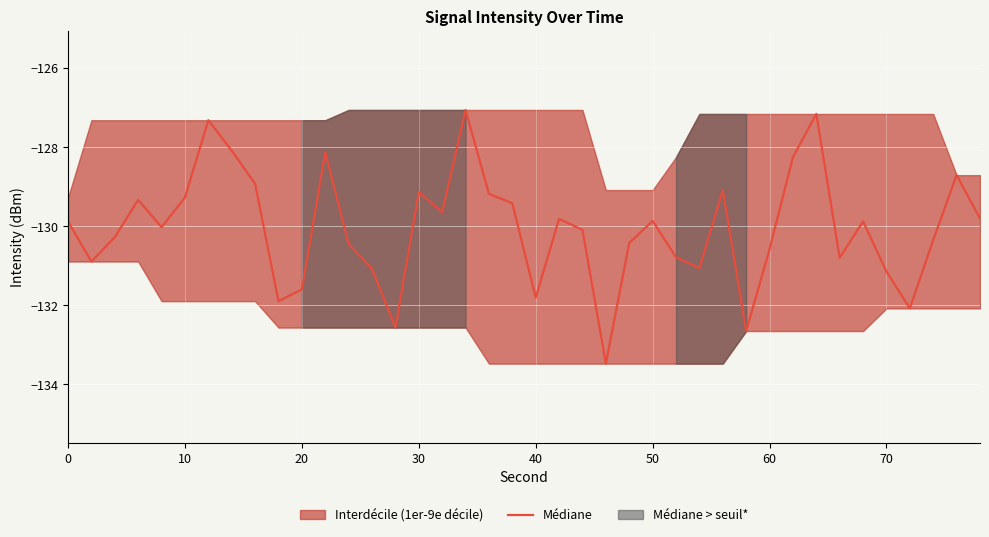

What is the value of the 18th point from the left?

-127.1